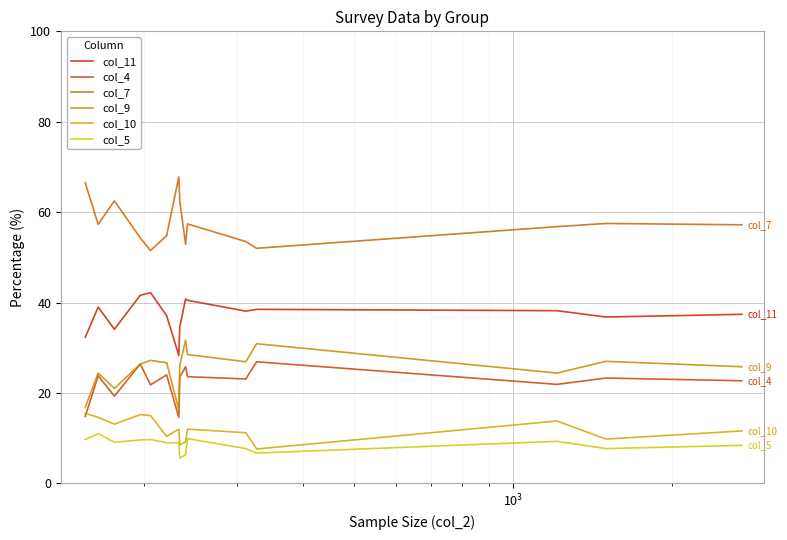

In col_4, how many points are higher than both neighbors (excluding endpoints)?

6